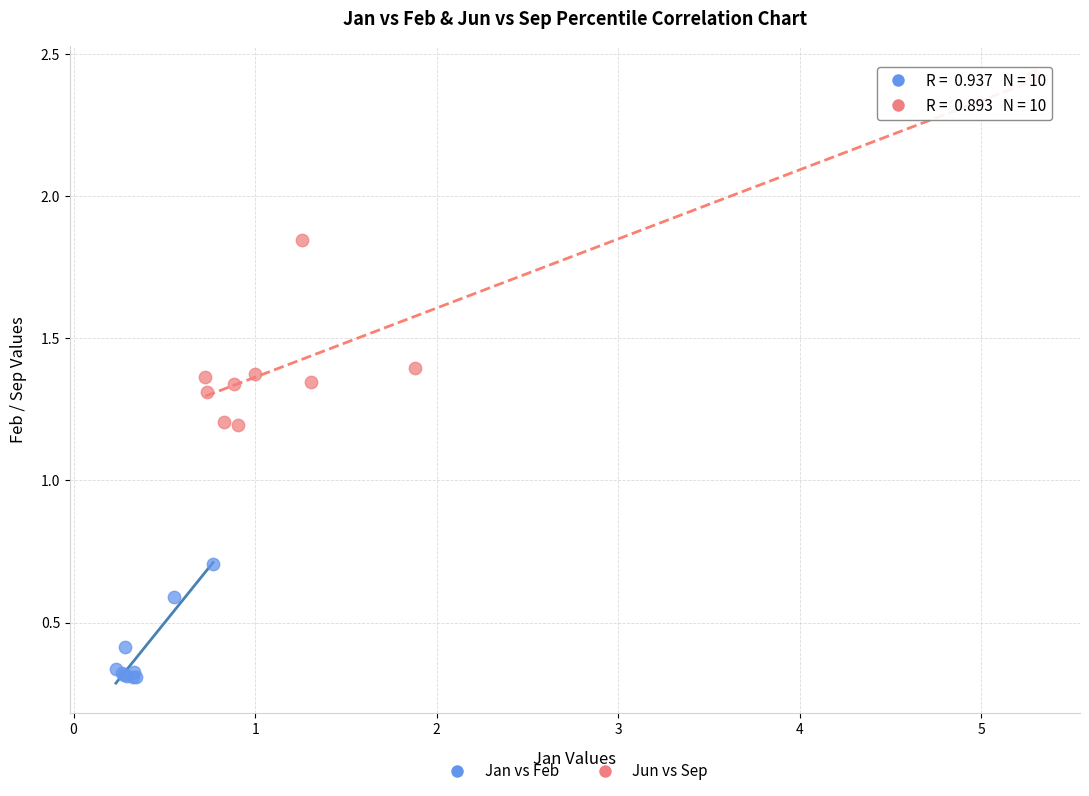

Which series has the widest spread of Y values?

Jun vs Sep